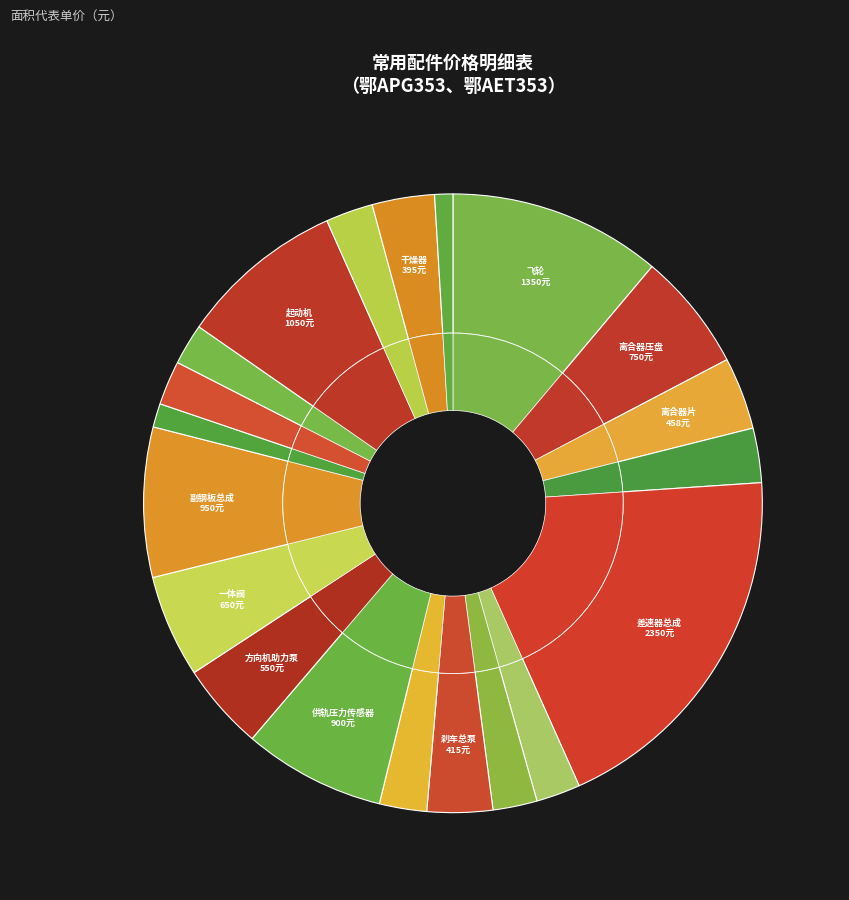

Is there a majority slice in this chart?

No